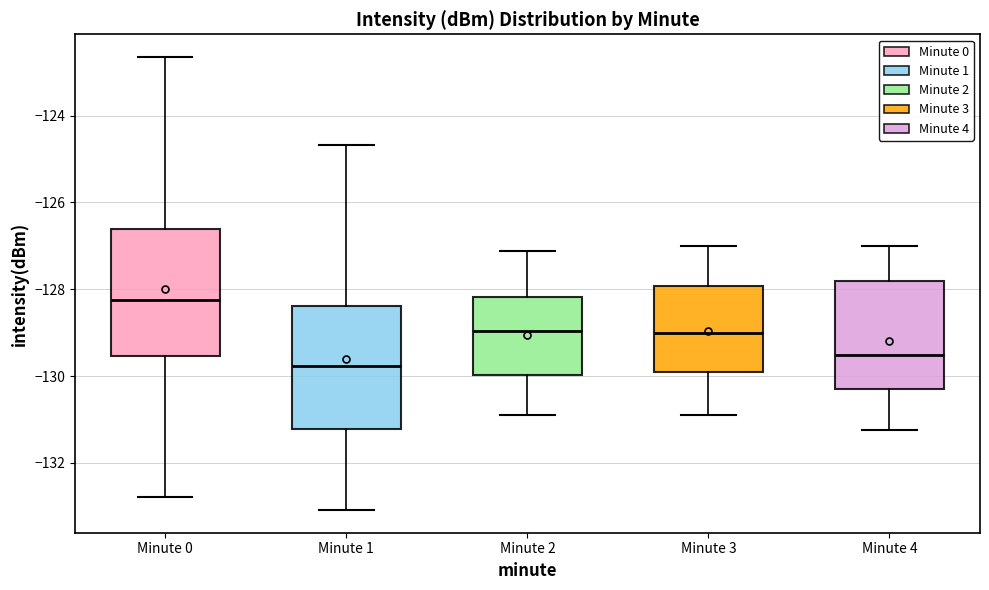

Reading left to right, read every box against the y-axis: the position of its median line, the range the box covers, and the ends of its whiskers. The values are not printed on the chart, so give them approximately, as read against the axis.

Minute 0: median -128.2, box -129.6 to -126.6, whiskers -132.8 to -122.6
Minute 1: median -129.8, box -131.2 to -128.4, whiskers -133.0 to -124.6
Minute 2: median -129.0, box -130.0 to -128.2, whiskers -130.8 to -127.2
Minute 3: median -129.0, box -129.8 to -128.0, whiskers -131.0 to -127.0
Minute 4: median -129.6, box -130.2 to -127.8, whiskers -131.2 to -127.0